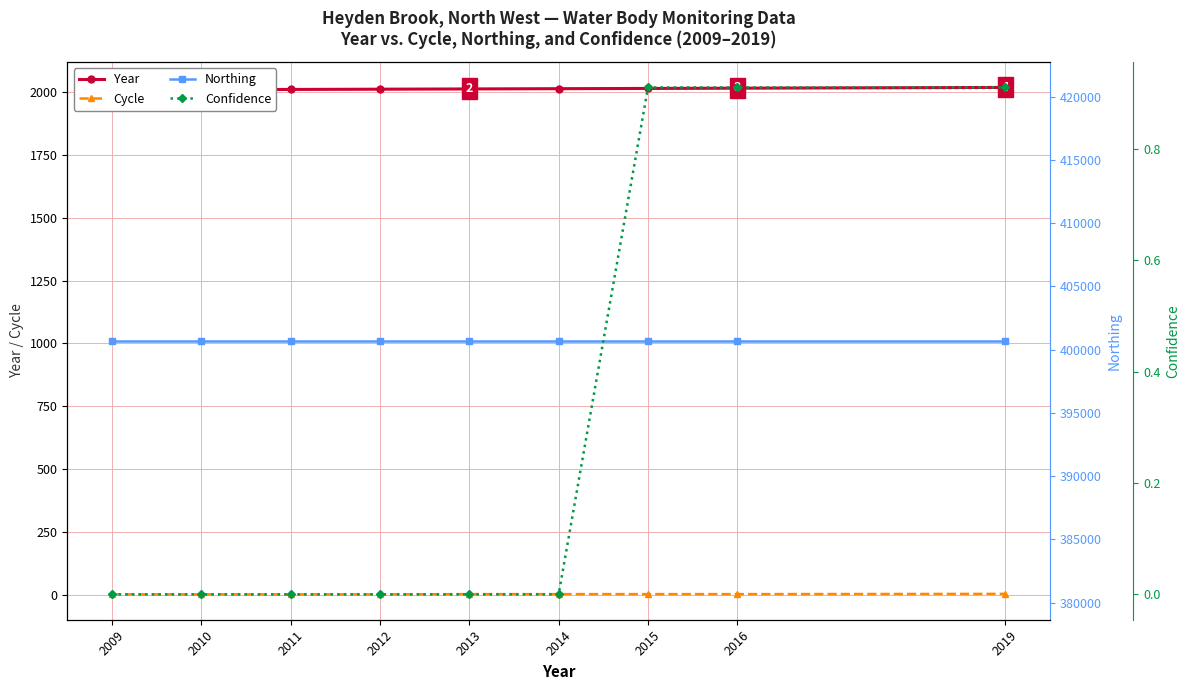

What is the total value across all series at 2016?

402705.9